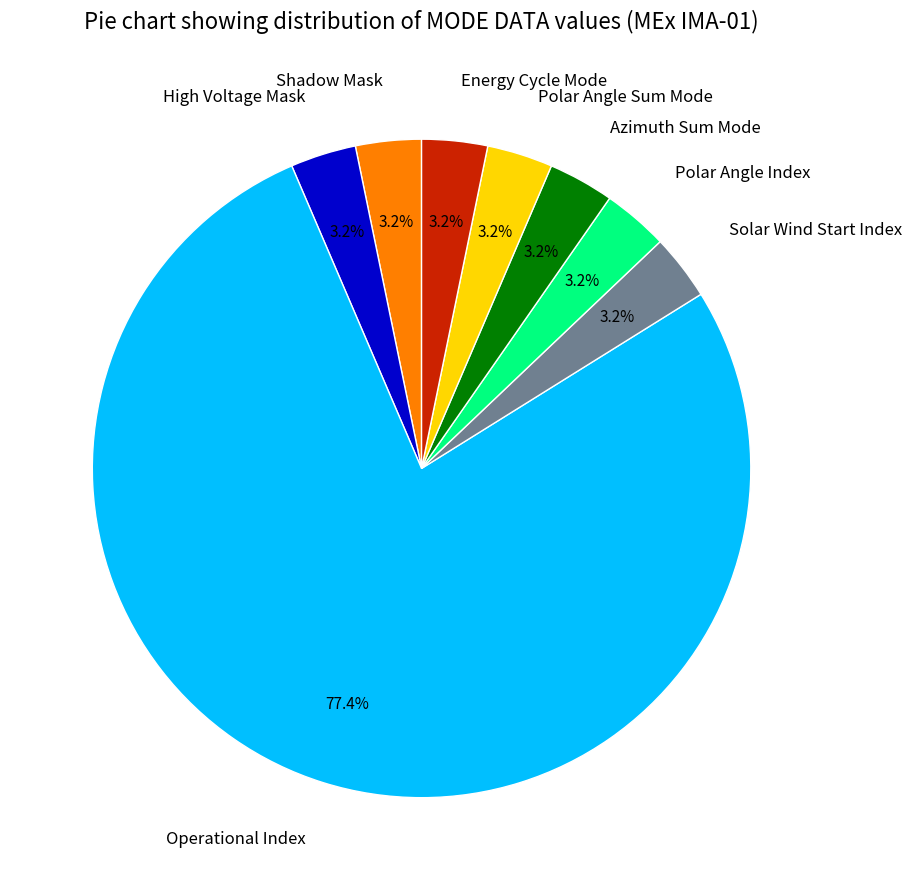

Which category accounts for the majority?

Operational Index